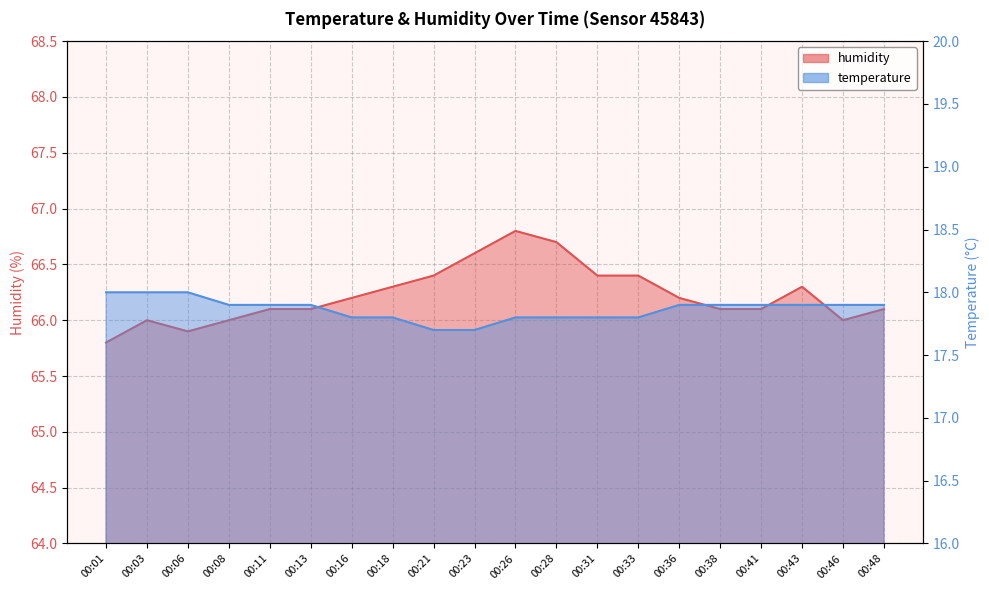

How many lines are shown in the chart?

2